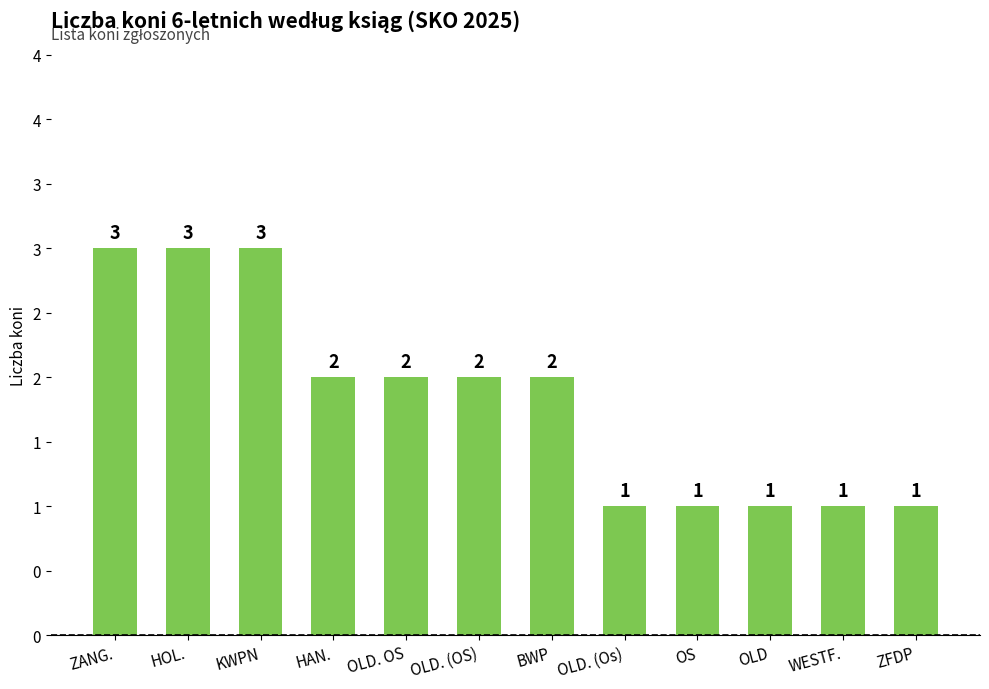

Are the bars horizontal?

No